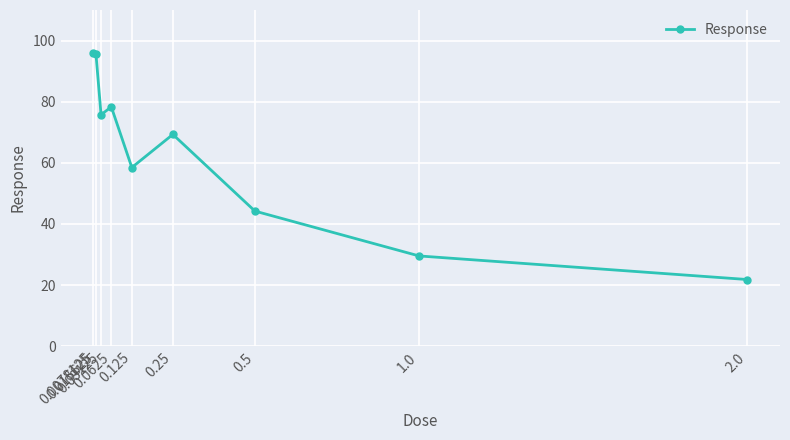

What is the smallest value displayed?

21.8